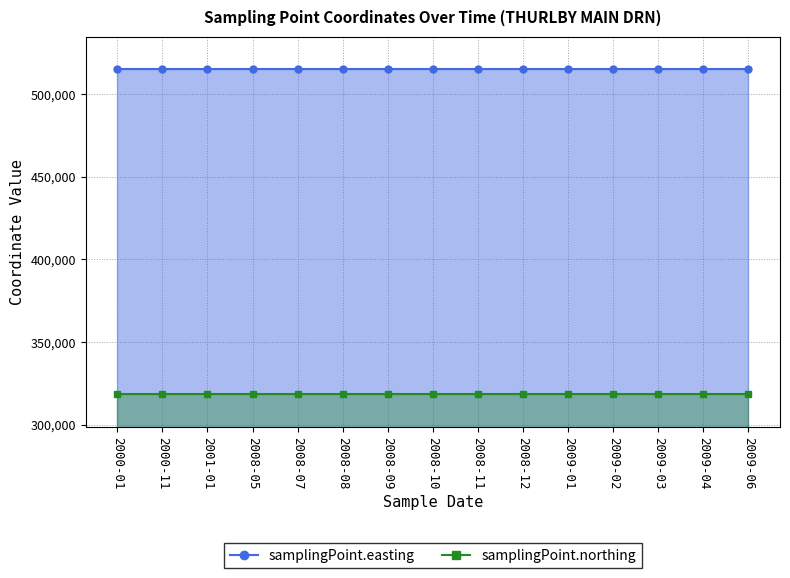

True or false: samplingPoint.northing has a value of 219970 at 2009-04.

False